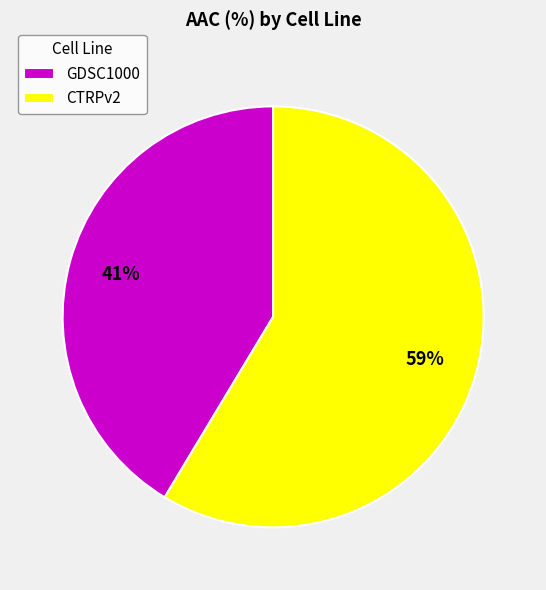

Combined, do GDSC1000 and CTRPv2 account for over 50%?

Yes